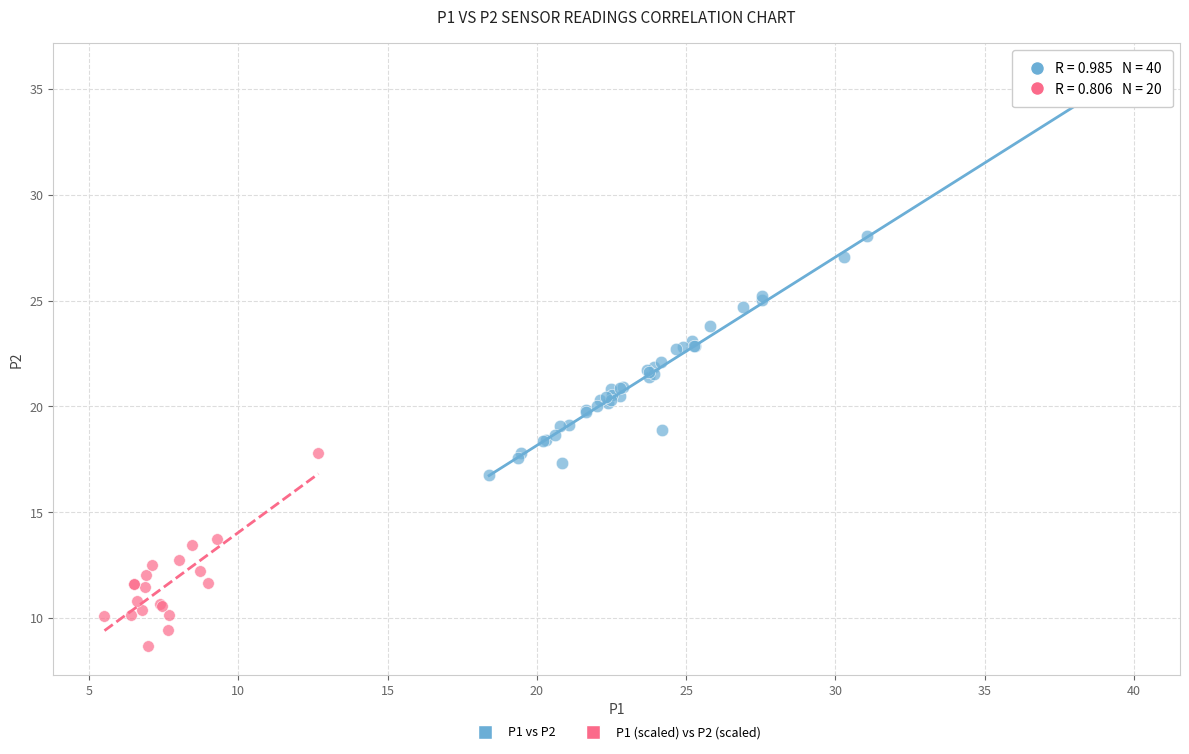

Which series contains the highest Y value?

P1 vs P2